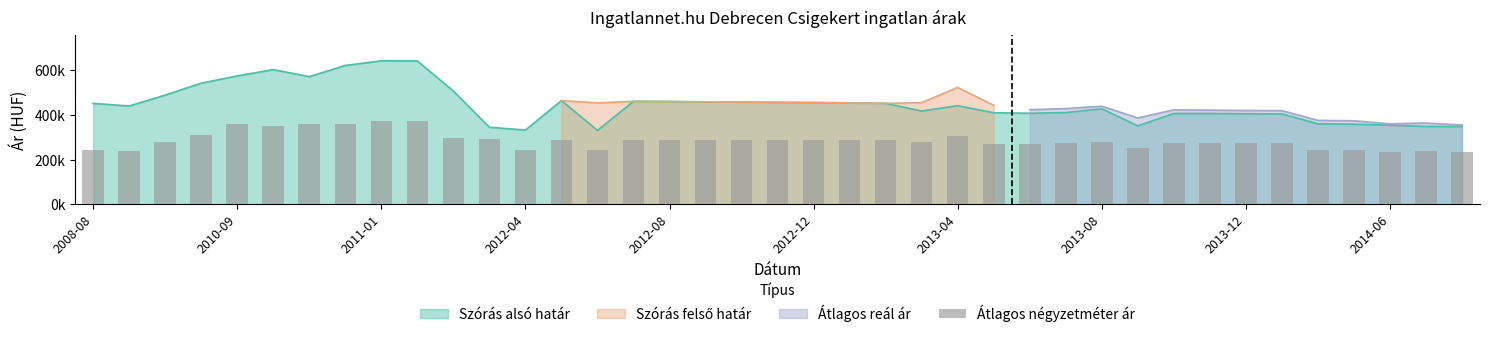

What is the smallest value displayed?

232762